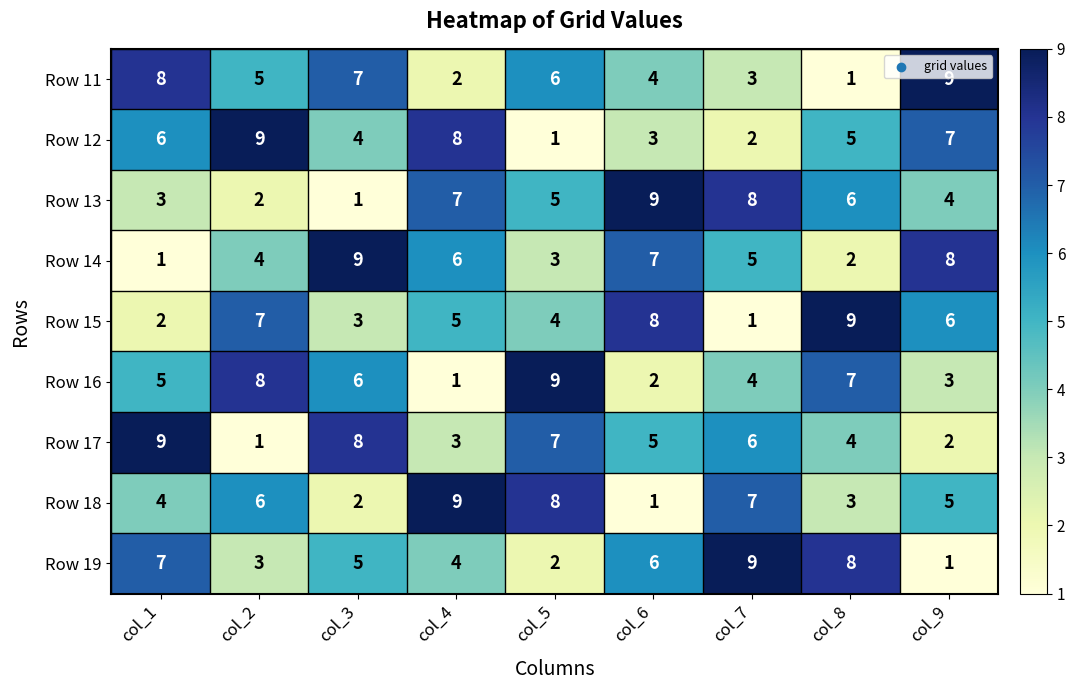

True or false: Row 19 has a value of 0 at col_9.

False